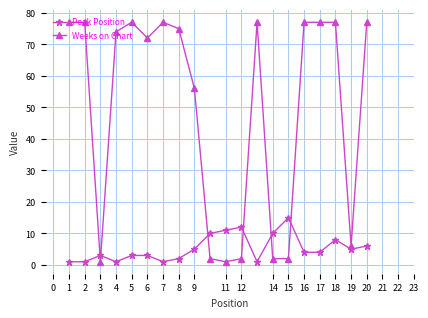

What is the difference between the second highest and second lowest values in the Weeks on Chart series?

76